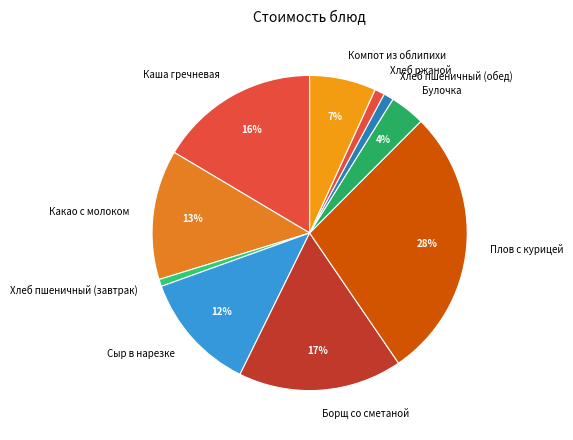

Which category has the biggest portion of the pie?

Плов с курицей